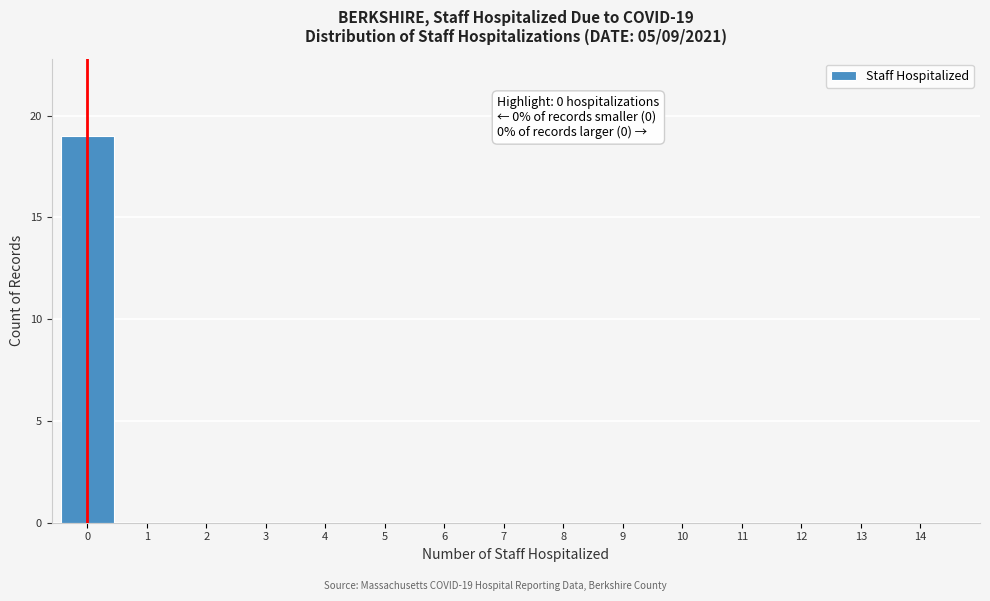

Reading right to left, extract all data points from this chart.

14=0	13=0	12=0	11=0	10=0	9=0	8=0	7=0	6=0	5=0	4=0	3=0	2=0	1=0	0=19